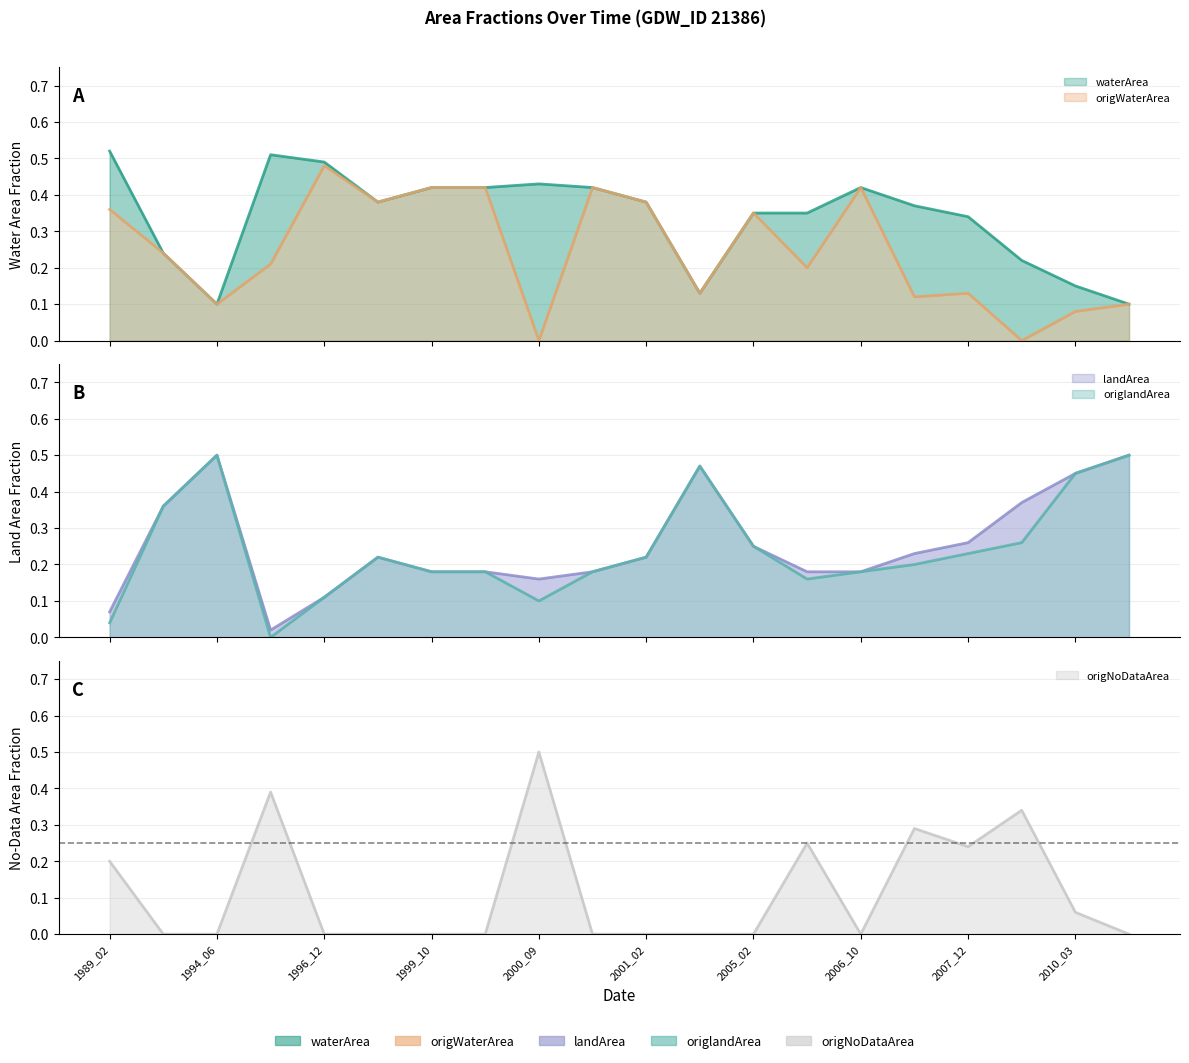

The origlandArea series shows 0.1 at 2000_09. True or false?

True